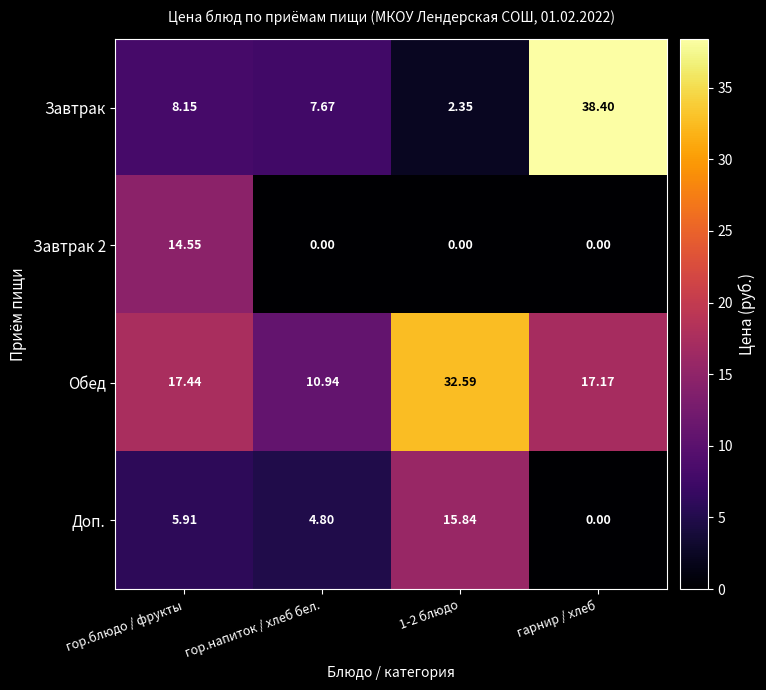

At which category does the chart reach its peak across all series?

гарнир / хлеб